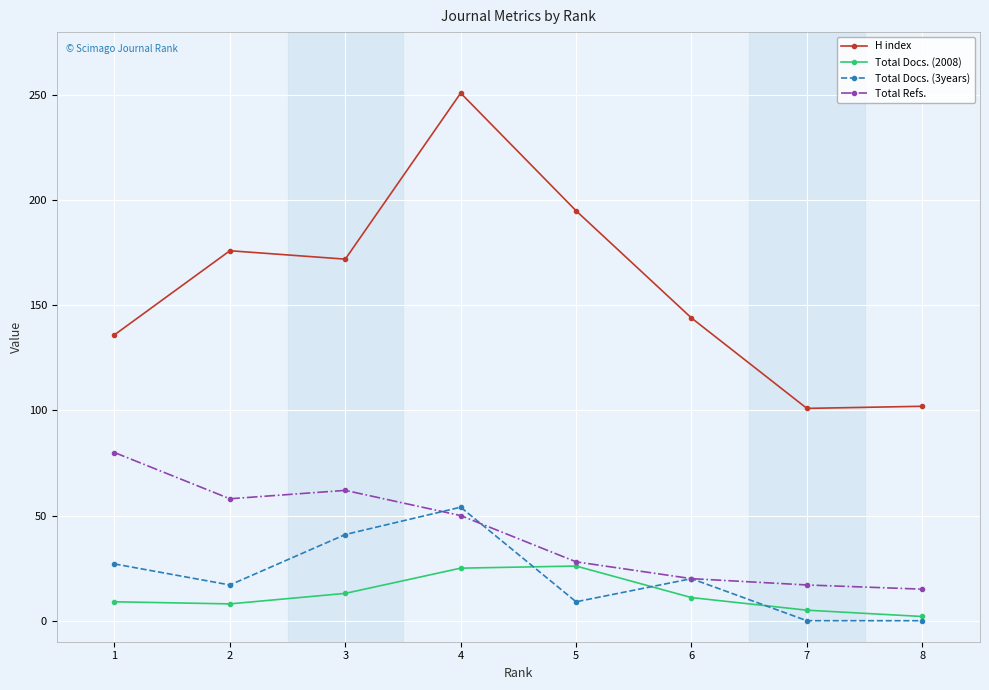

At which label does Total Docs. (3years) first exceed 20?

1